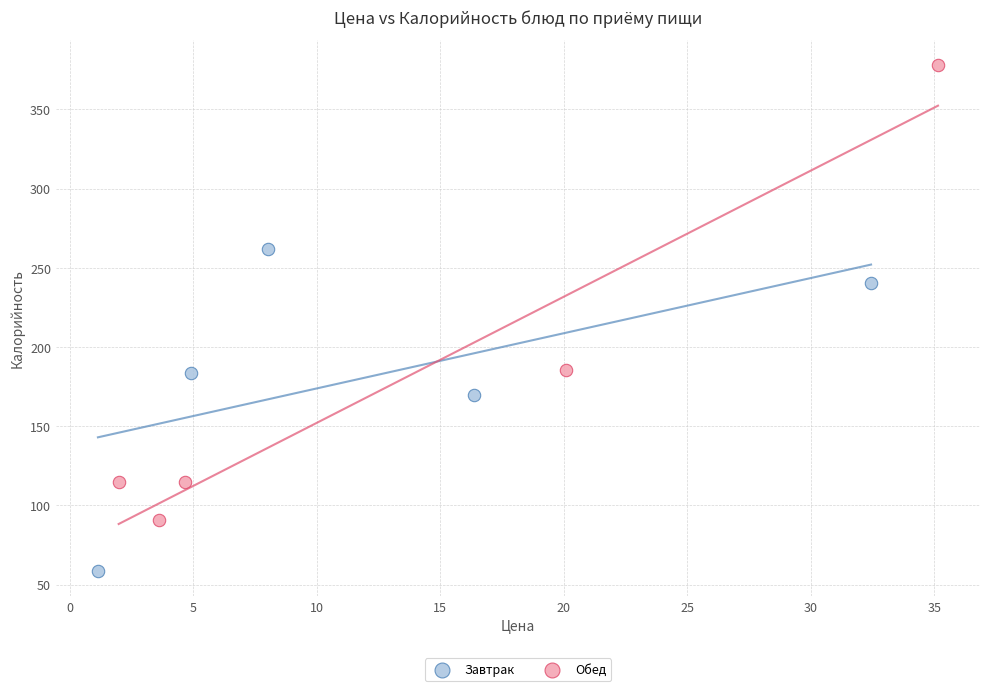

Which series reaches the minimum Y coordinate?

Завтрак